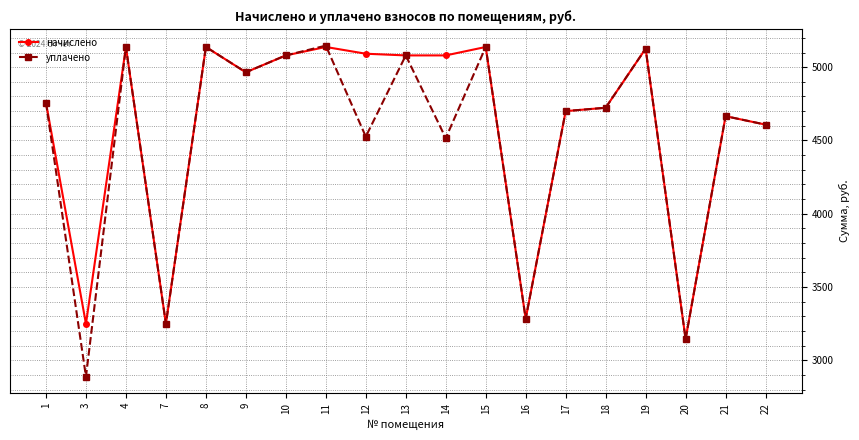

Which series has the widest spread of values?

уплачено